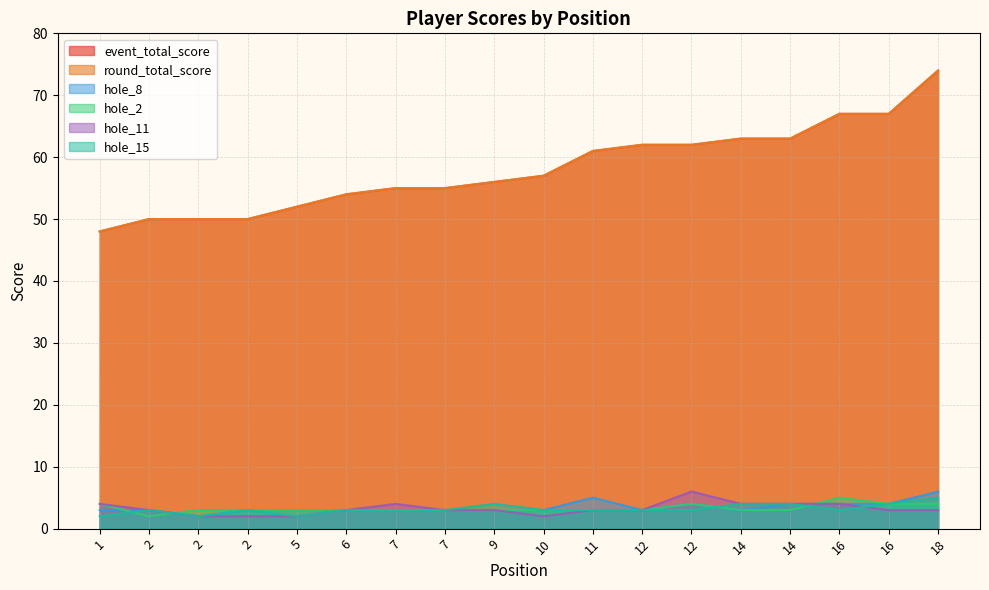

At how many categories does at least one series exceed 50?

14